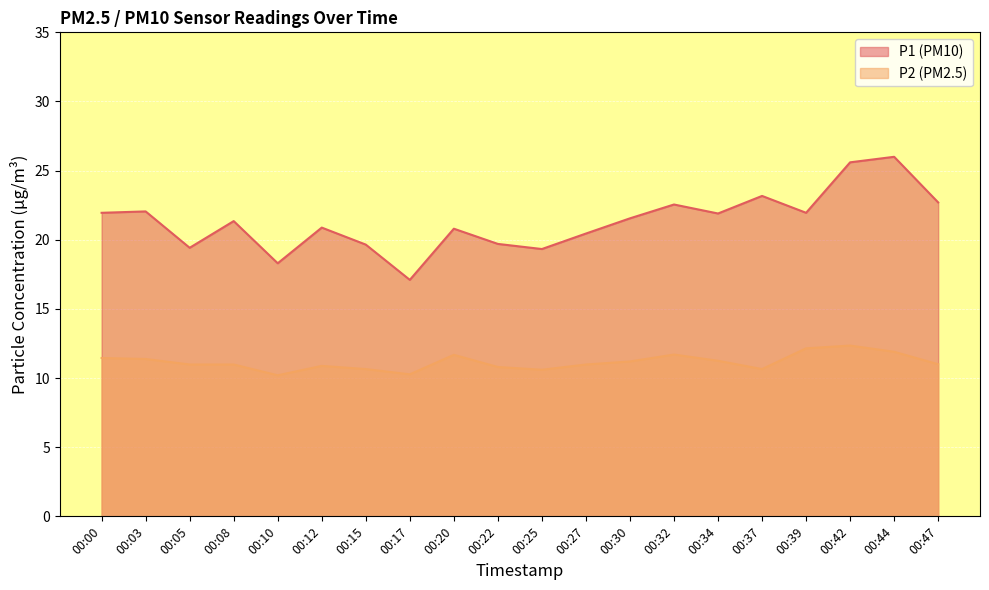

The value of P2 at 00:05 is 3.2. True or false?

False